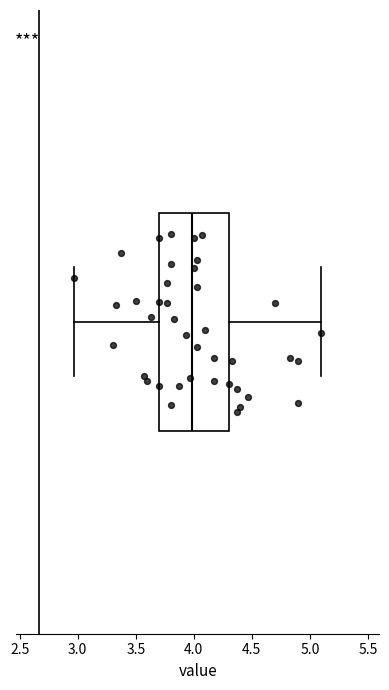

Where does the left whisker of the box end on the x-axis? The values are not printed on the chart, so give them approximately, as read against the axis.

2.95